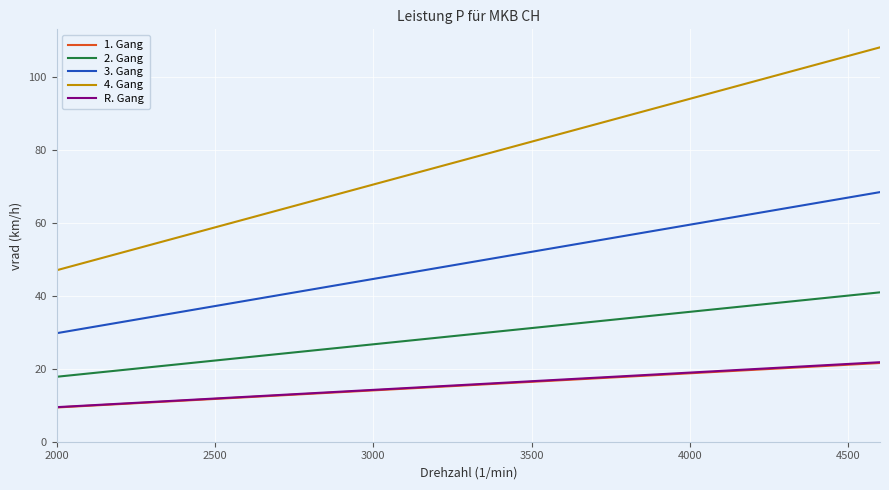

What is the minimum value for 3. Gang?

29.7